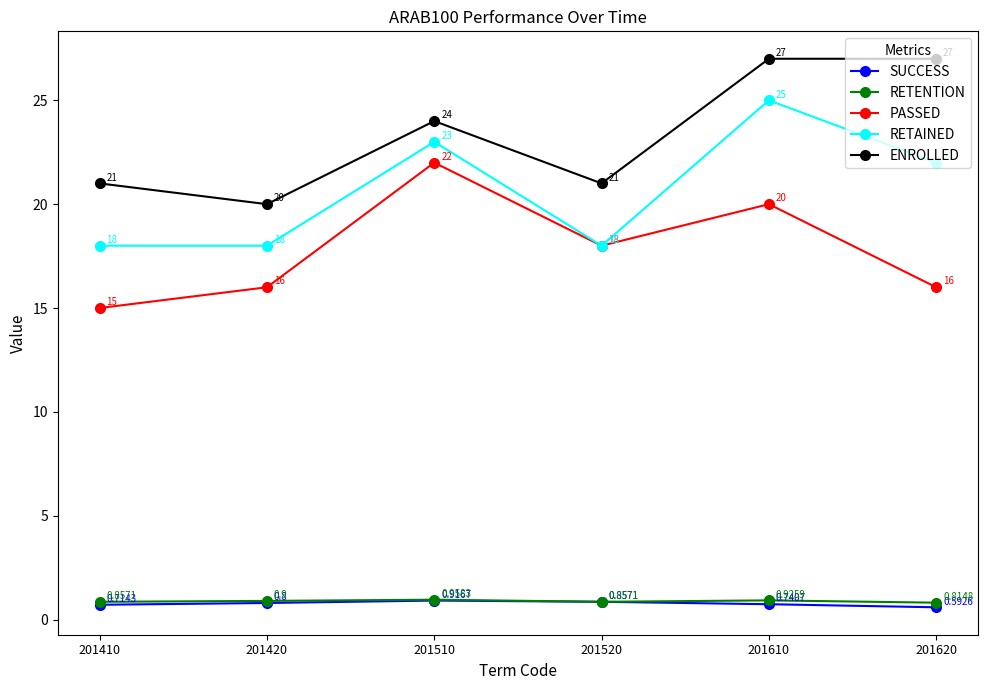

The RETAINED series shows 25.0 at 201610. True or false?

True